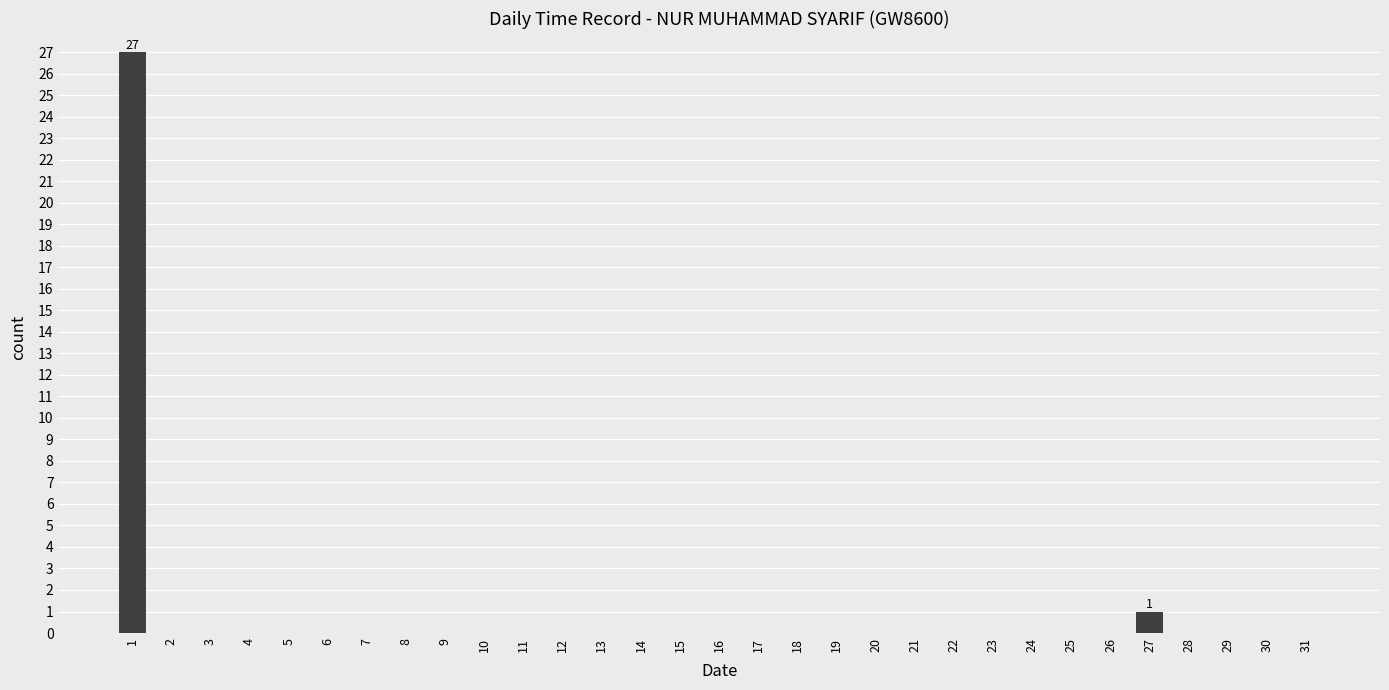

The value at 2 is 9. True or false?

False